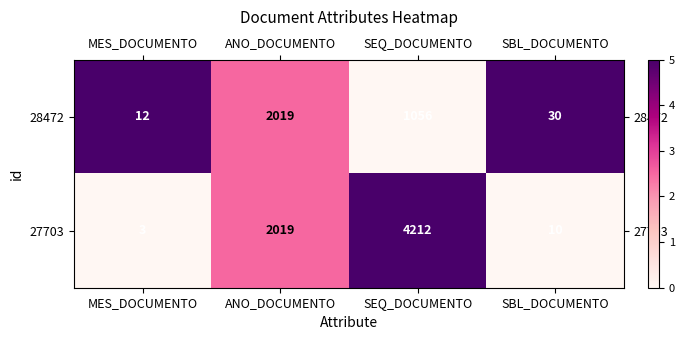

List the series in order of their peak value, lowest first.

28472, 27703